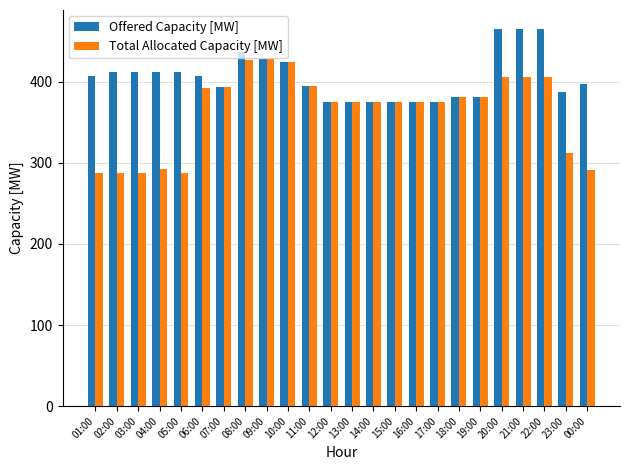

What are all the series names shown in the legend?

Offered Capacity [MW], Total Allocated Capacity [MW]